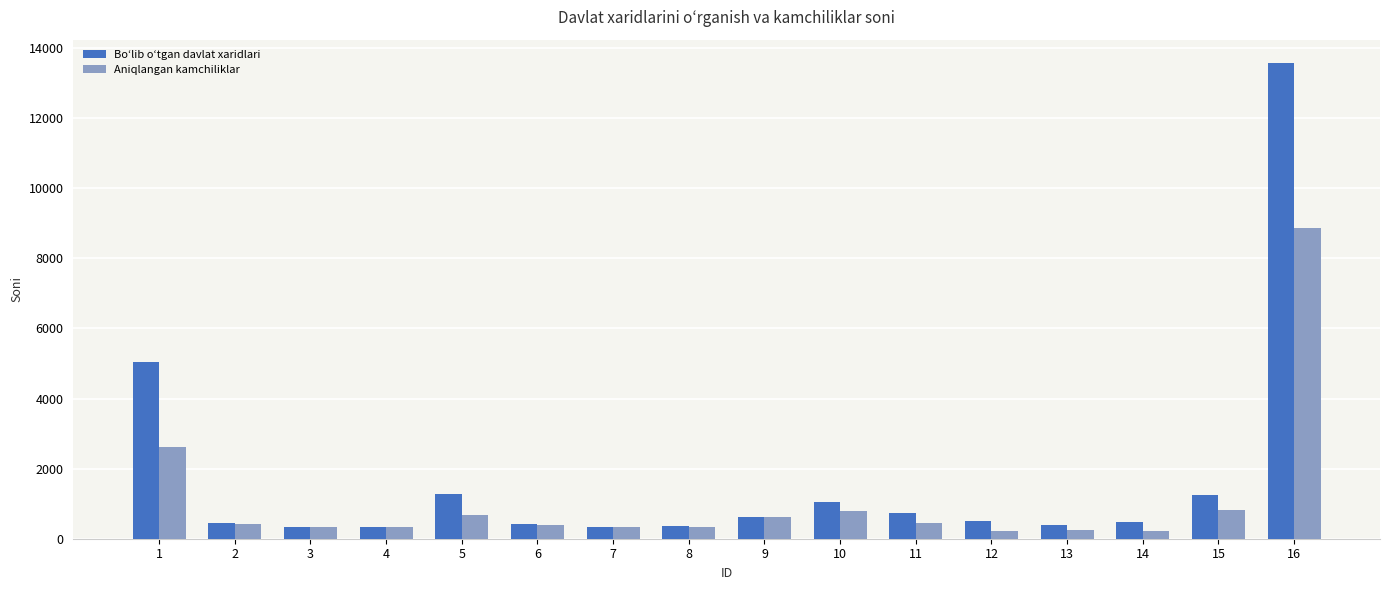

What is the greatest value displayed?

13560